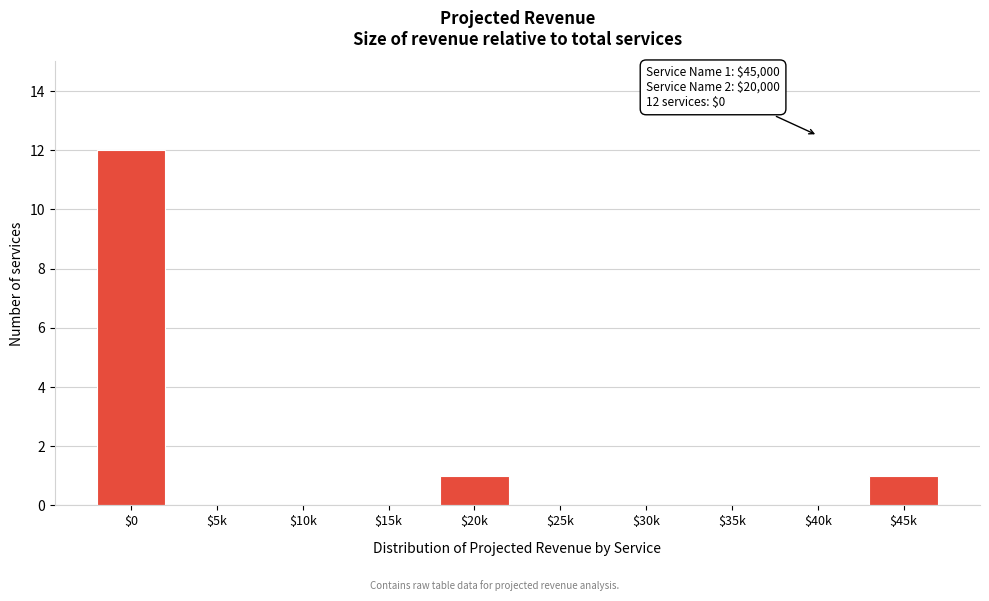

Is it true that the value at $10k is 0?

True